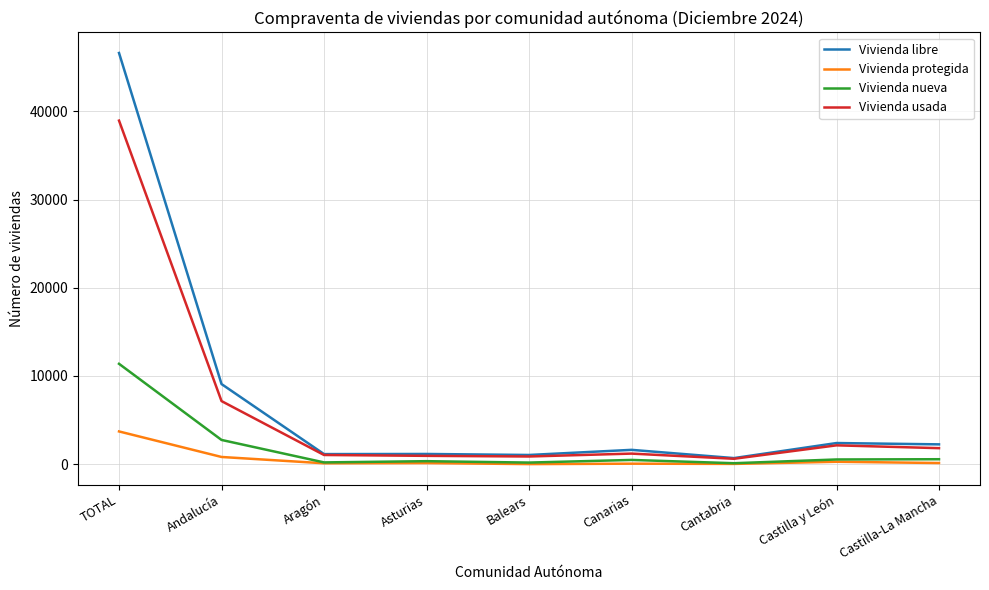

What is the lowest value of the Vivienda usada series?

613